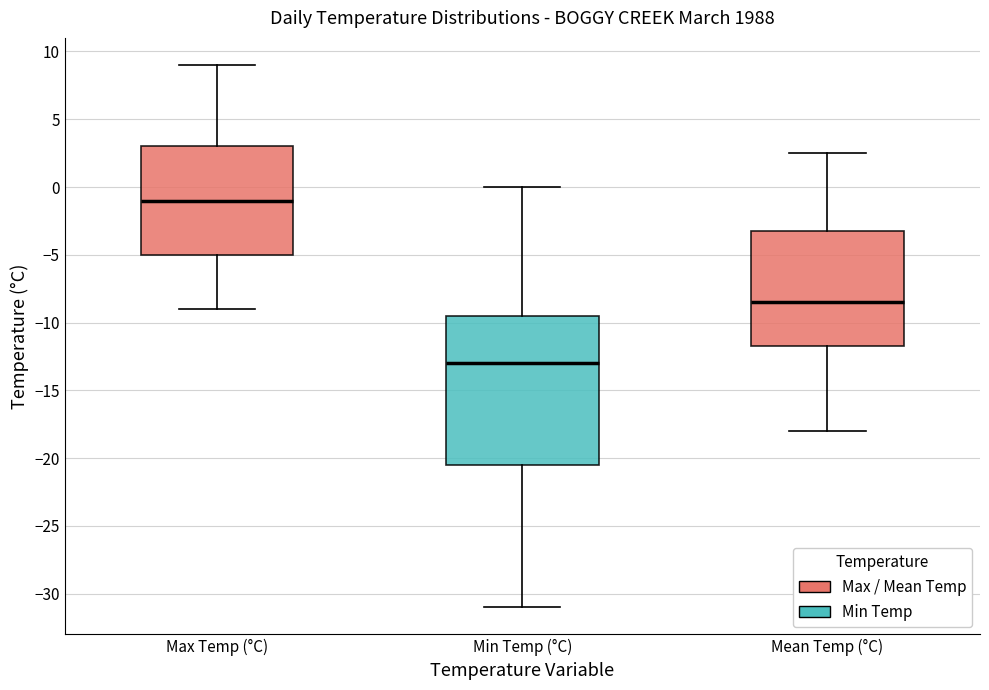

Reading left to right, read every box against the y-axis: the position of its median line, the range the box covers, and the ends of its whiskers. The values are not printed on the chart, so give them approximately, as read against the axis.

Max Temp (°C): median -1.0, box -5.0 to 3.0, whiskers -9.0 to 9.0
Min Temp (°C): median -13.0, box -20.5 to -9.5, whiskers -31.0 to 0.0
Mean Temp (°C): median -8.5, box -11.5 to -3.0, whiskers -18.0 to 2.5